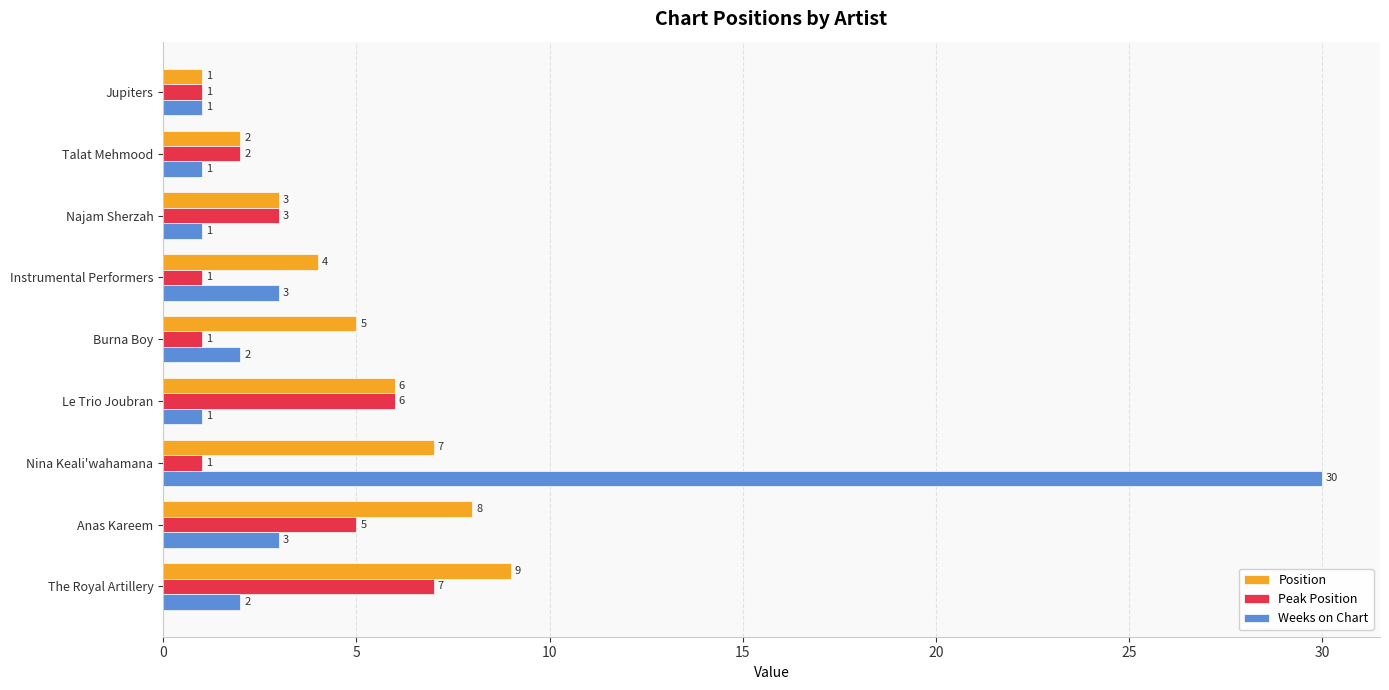

How many Position values are between 3 and 7?

5